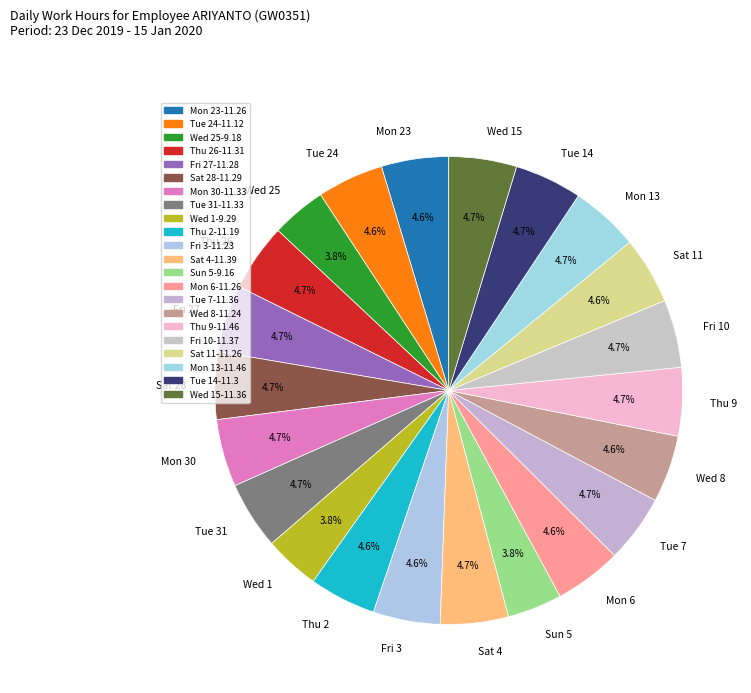

Count the number of slices in the pie.

22